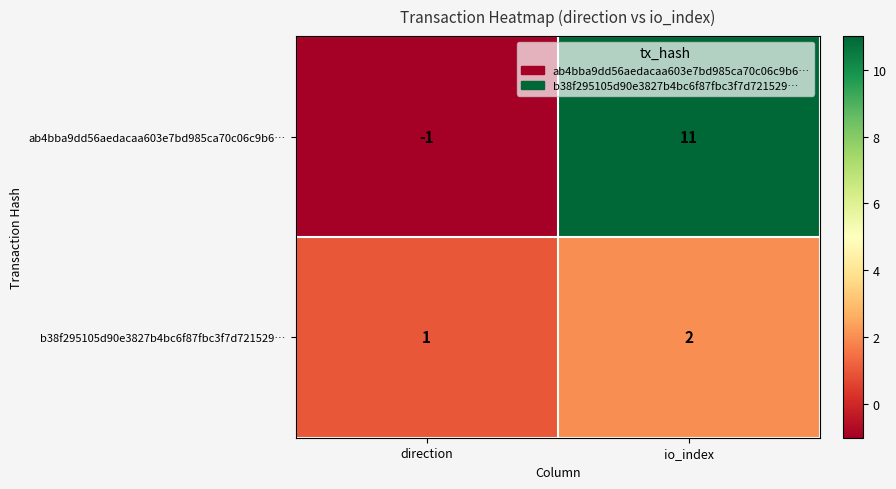

At which label is ab4bba9dd56aedacaa603e7bd985ca70c06c9b6… closest to 5?

direction